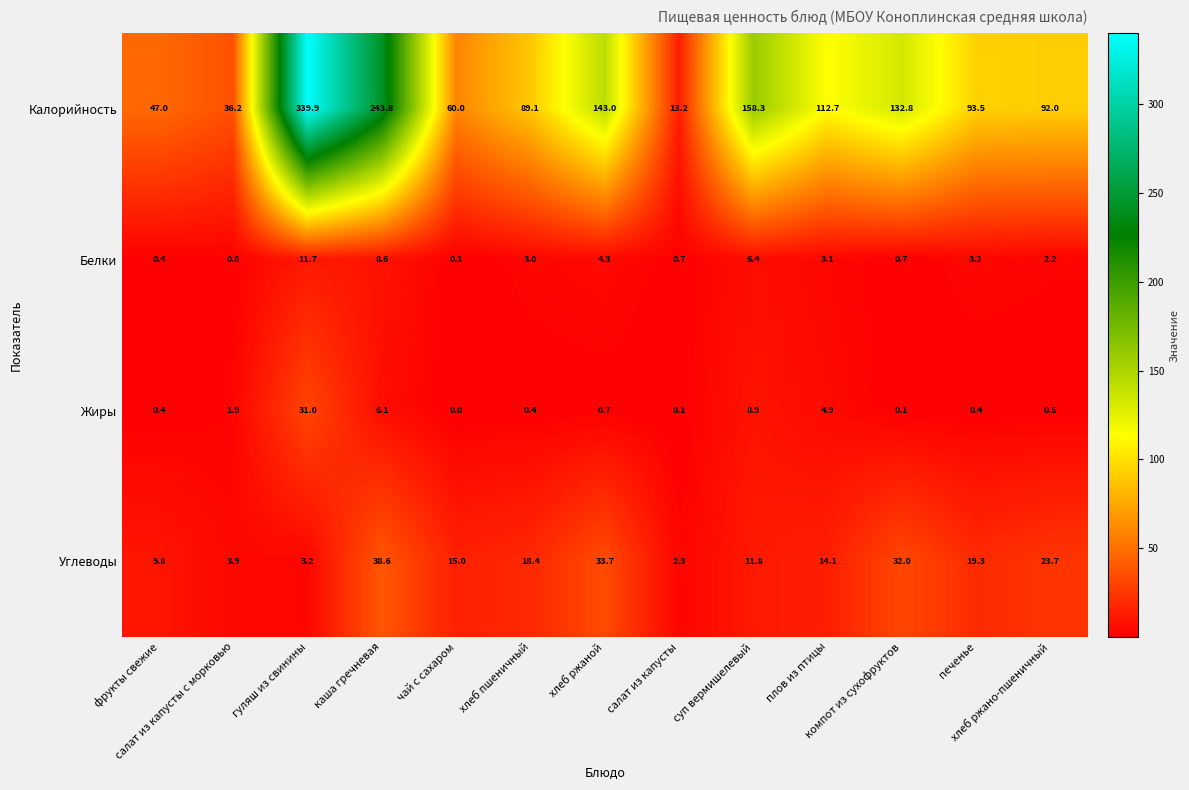

Which series has the largest total across all categories?

Калорийность